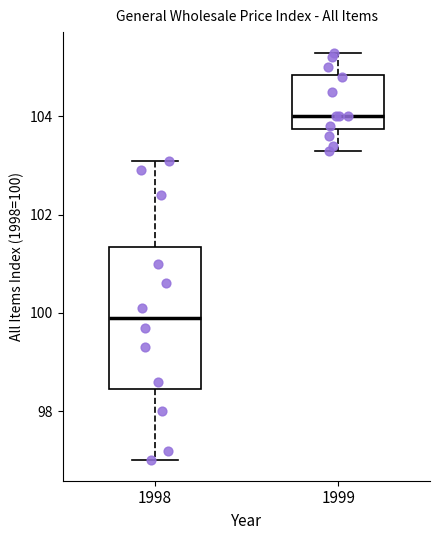

Comparing the boxes themselves (not the whiskers), which one is the tallest?

1998